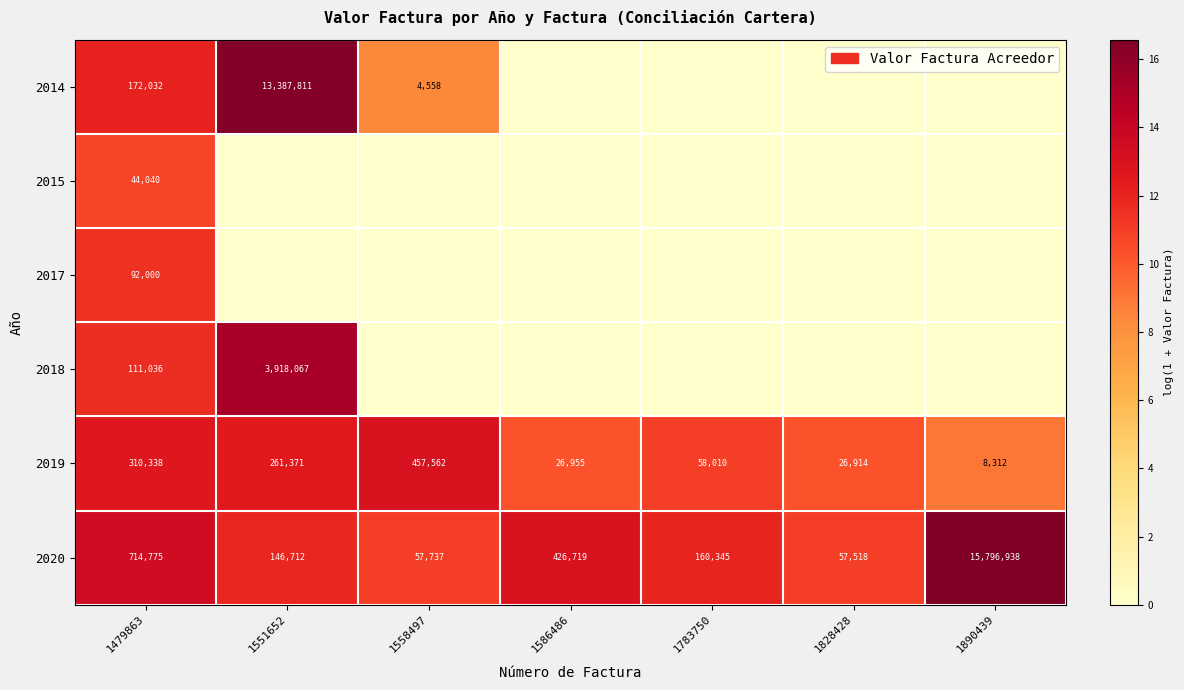

At which category is the sum across all series the highest?

1479863